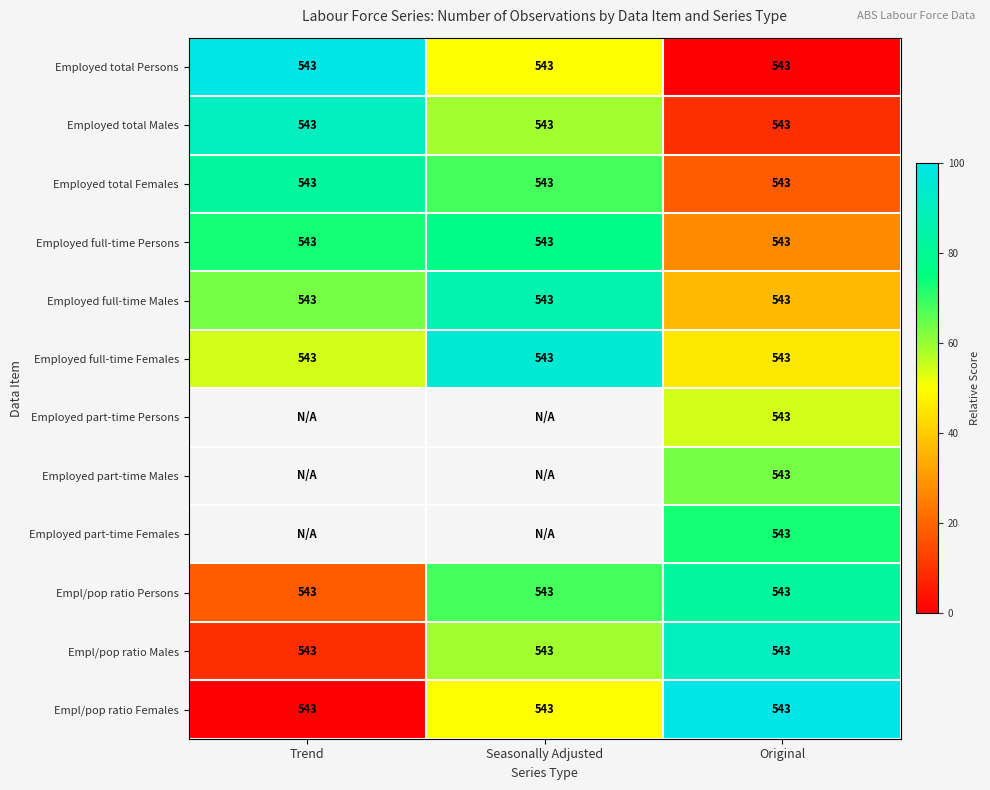

What is the approximate value of Employed total Persons at Trend?

543